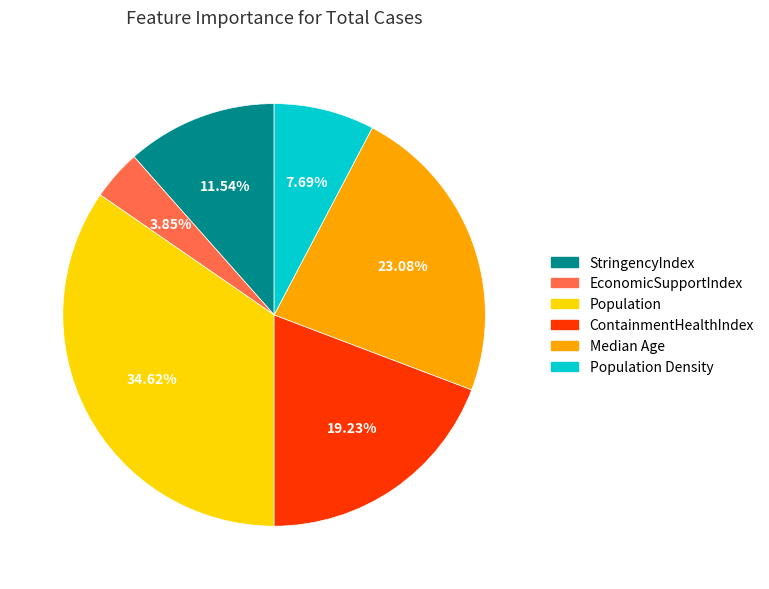

Is there a majority slice in this chart?

No